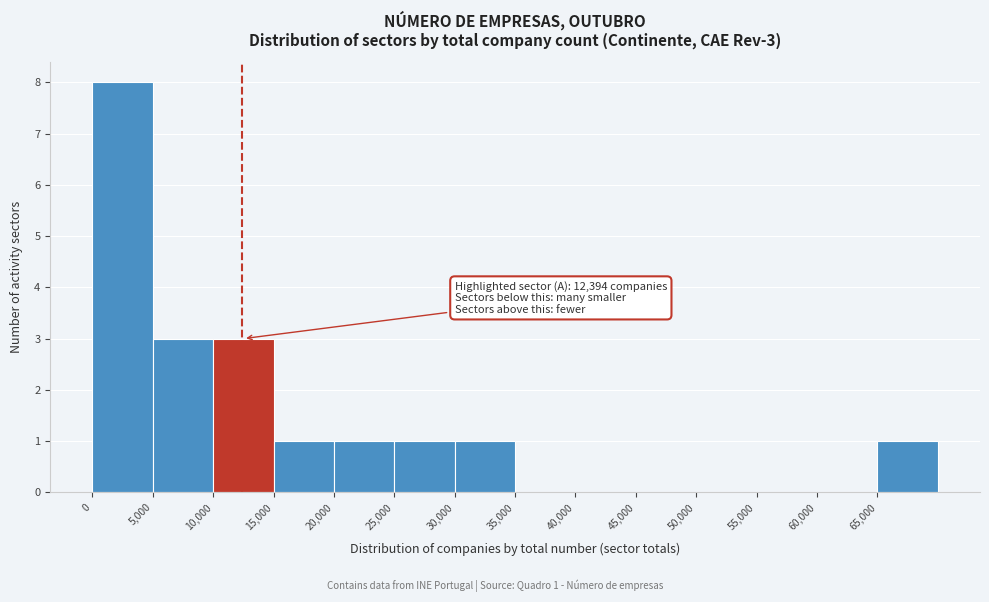

Over which range of the x-axis is the bar tallest?

0 to 5000